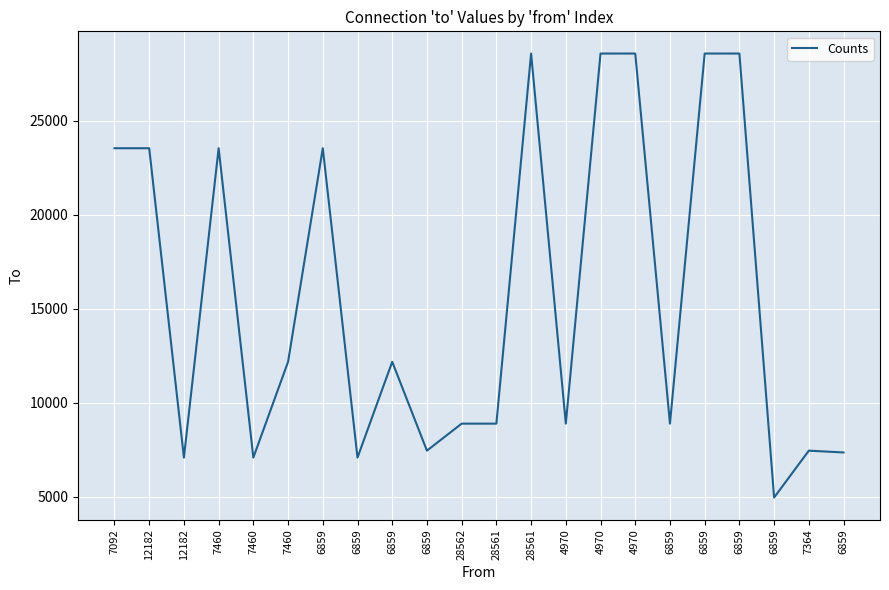

What is the sum of all values?

345406